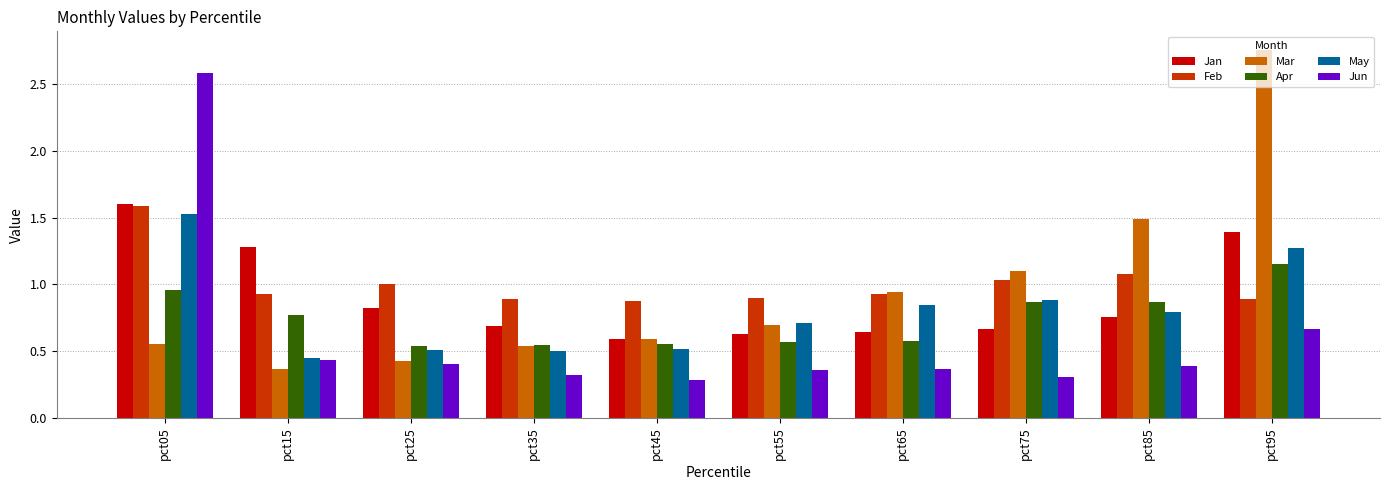

What are all the series names shown in the legend?

Jan, Feb, Mar, Apr, May, Jun